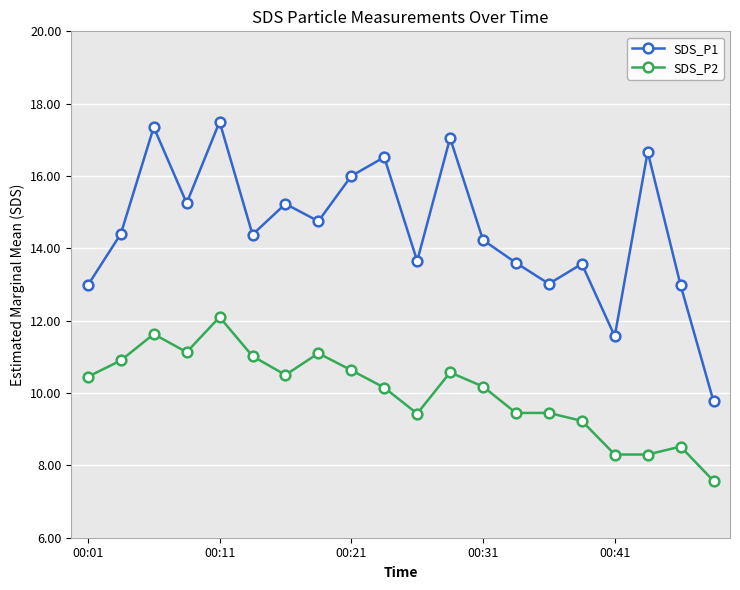

True or false: SDS_P1 and SDS_P2 intersect in this chart.

False